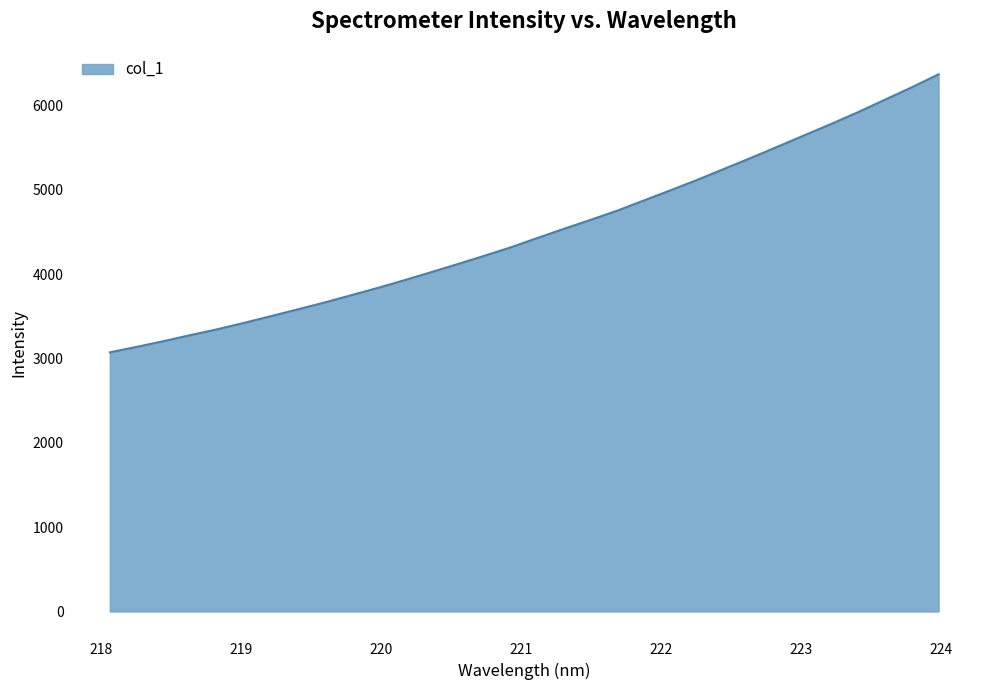

What is the greatest value displayed?

6367.6